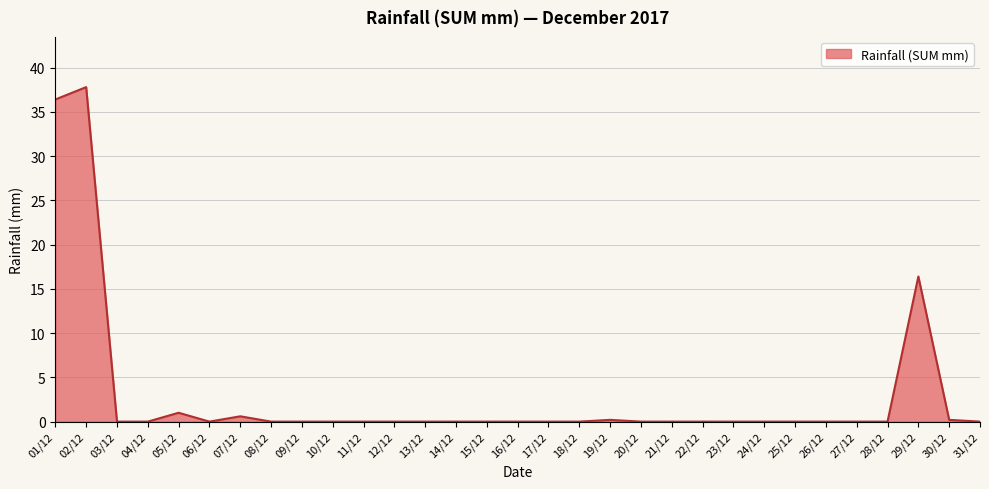

The value at 10/12 is 0.0. True or false?

True